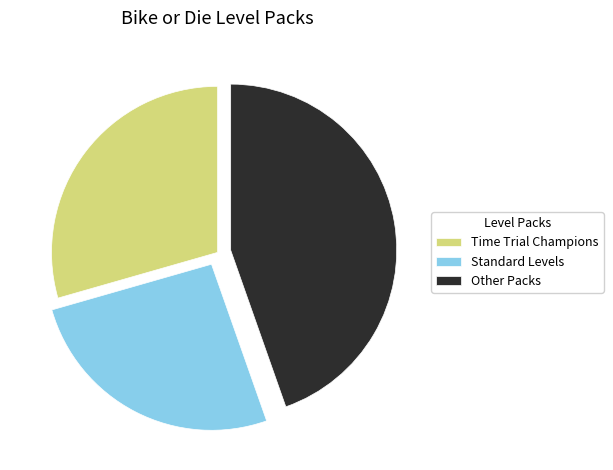

Rank the categories by value from highest to lowest.

Other Packs, Time Trial Champions, Standard Levels